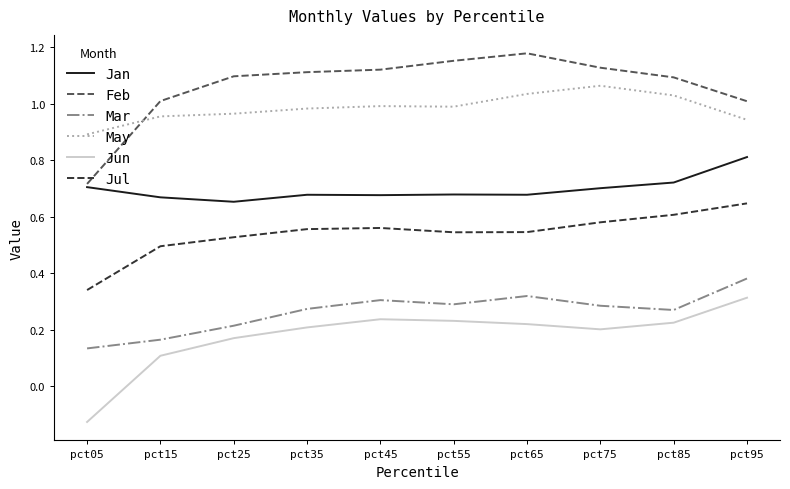

Is it true that Mar equals 0.3 at pct35?

True